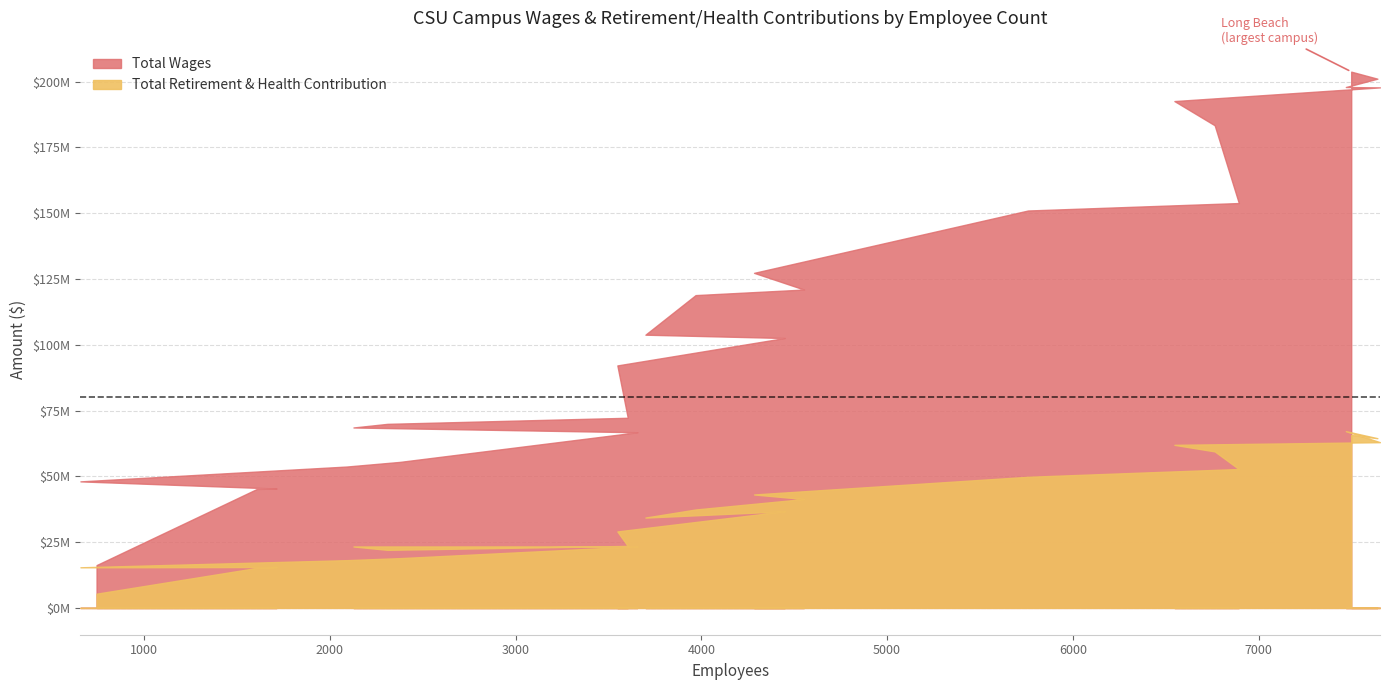

The value of Total Retirement & Health Contribution at San Marcos is 32375962.9. True or false?

False